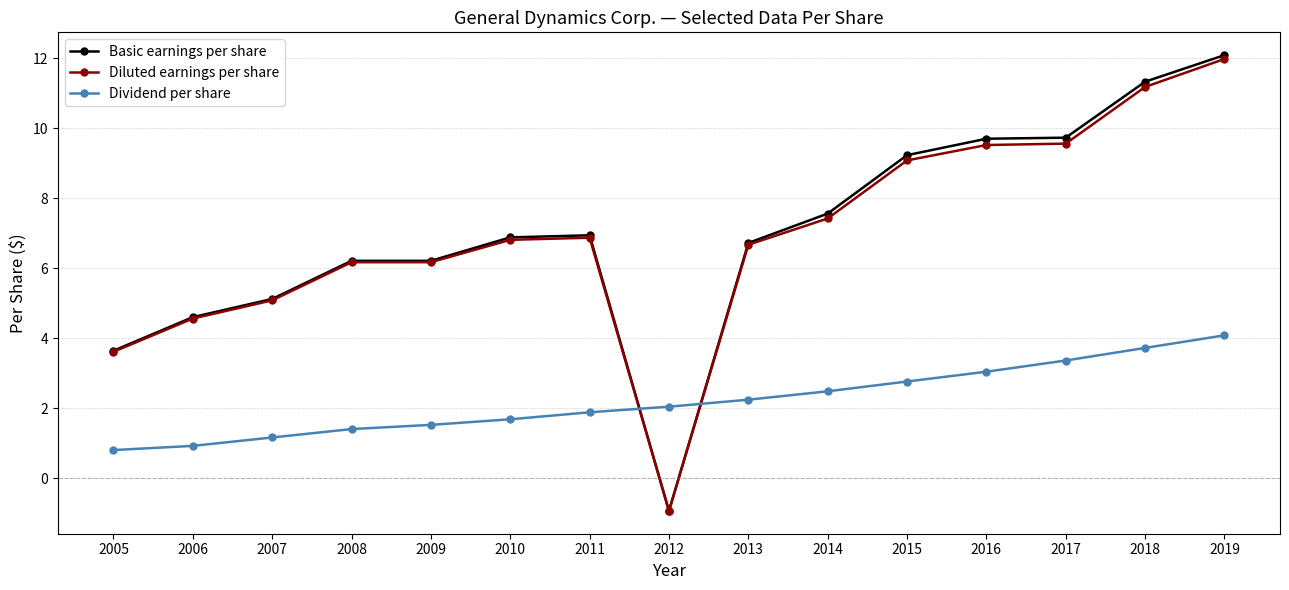

How many categories are shown in the chart?

15